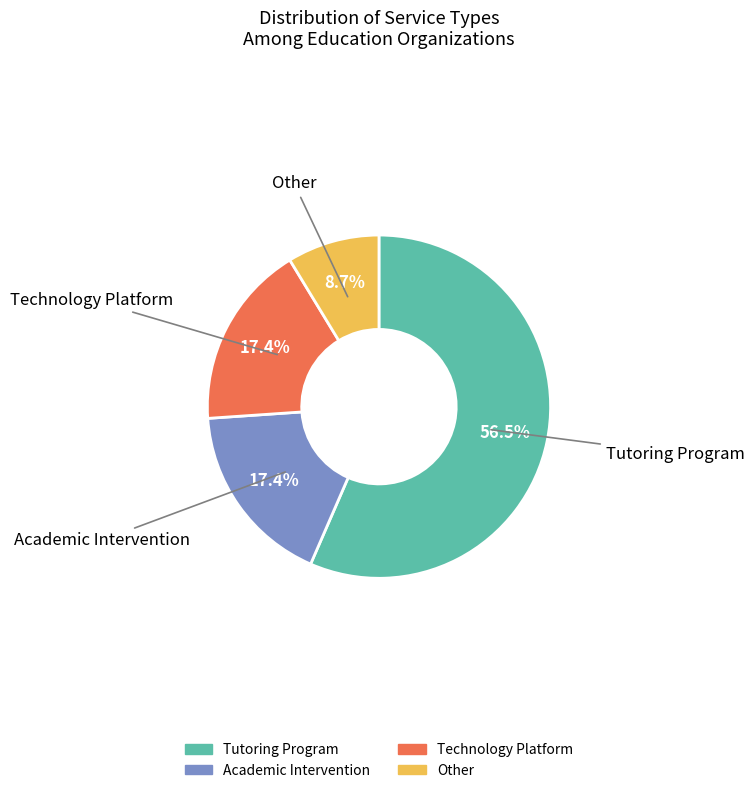

Which slice is the largest?

Tutoring Program